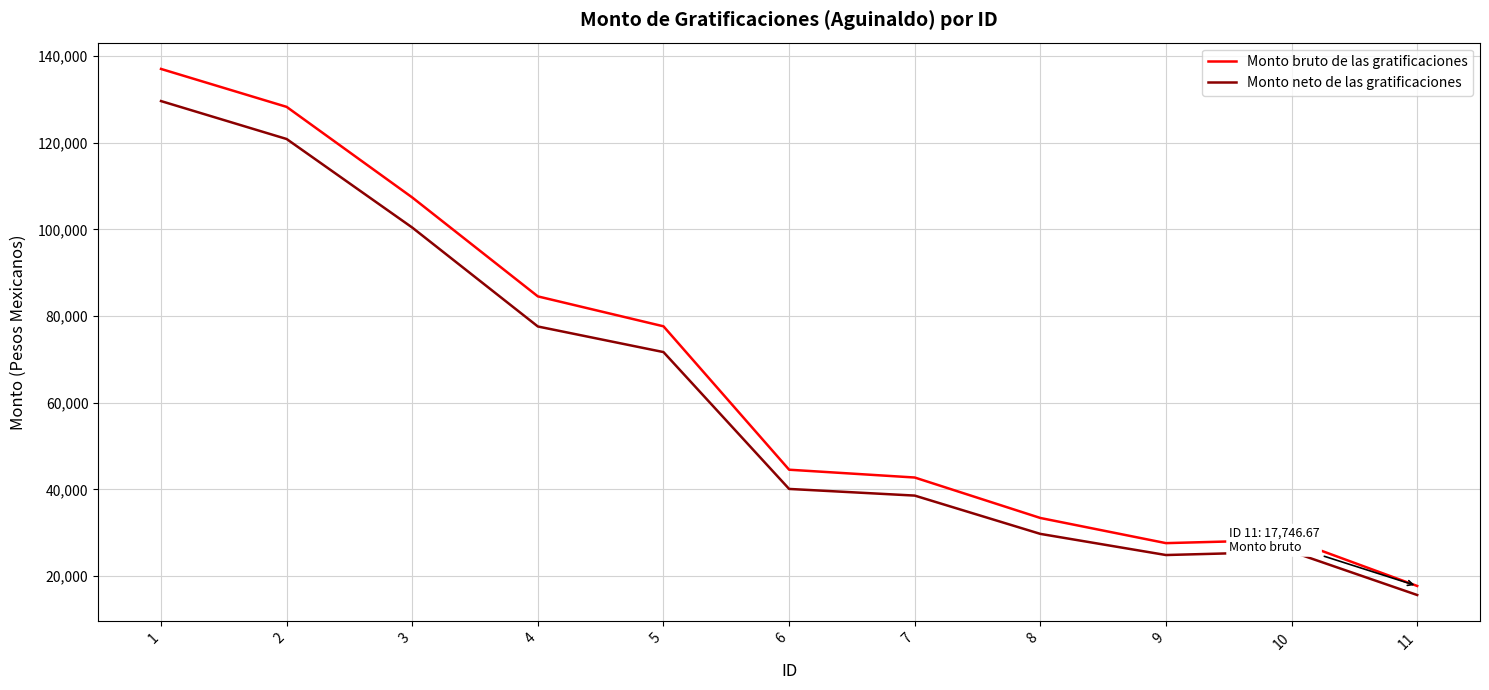

Reading left to right, extract all data points from this chart.

Monto bruto de las gratificaciones: 137010.0	128260.0	107360.0	84540.0	77640.0	44560.0	42760.0	33426.7	27623.3	28393.3	17746.7
Monto neto de las gratificaciones: 129596.6	120846.6	100417.0	77597.0	71694.2	40125.8	38590.0	29755.7	24877.9	25647.9	15657.4